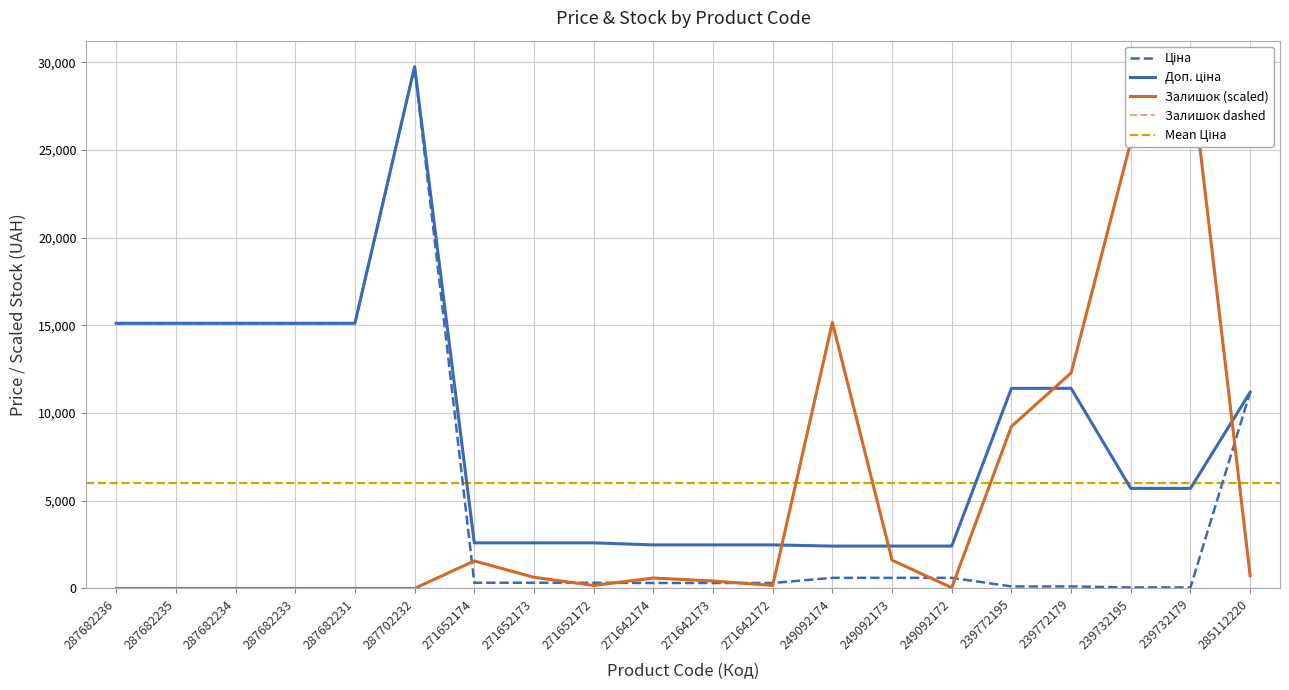

Rank the series at 271642174 from lowest to highest value.

Ціна, Залишок, Доп. ціна